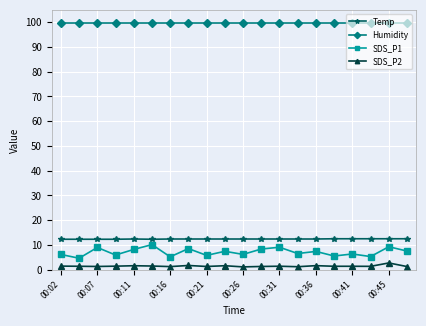

What is the difference between the maximum and minimum values in the SDS_P2 series?

1.6